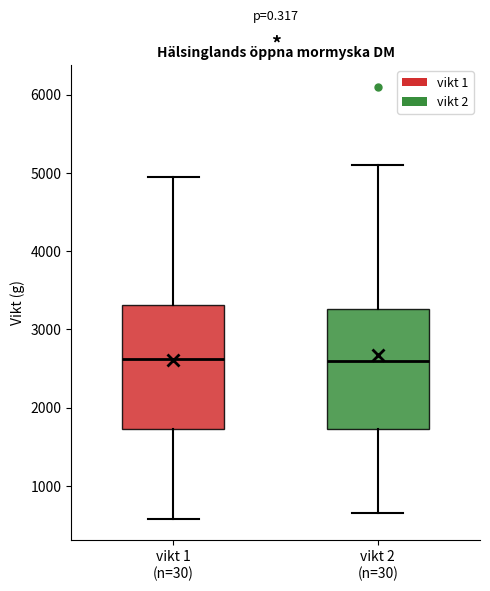

Reading left to right, transcribe this box plot: for each box, give where its median line is, the range the box spans, and where its two whiskers end, as read against the y-axis. The values are not printed on the chart, so give them approximately, as read against the axis.

vikt 1 (n=30): median 2600, box 1700 to 3300, whiskers 600 to 5000
vikt 2 (n=30): median 2600, box 1700 to 3300, whiskers 700 to 5100